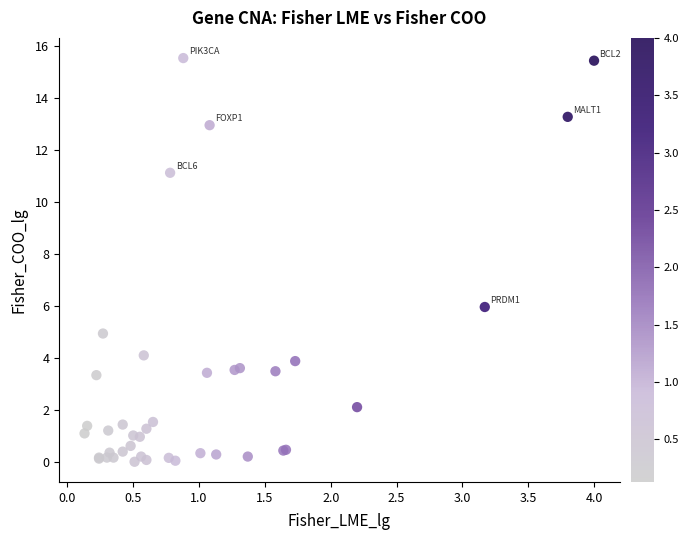

What Y value in the scatter plot is closest to 7?

6.0